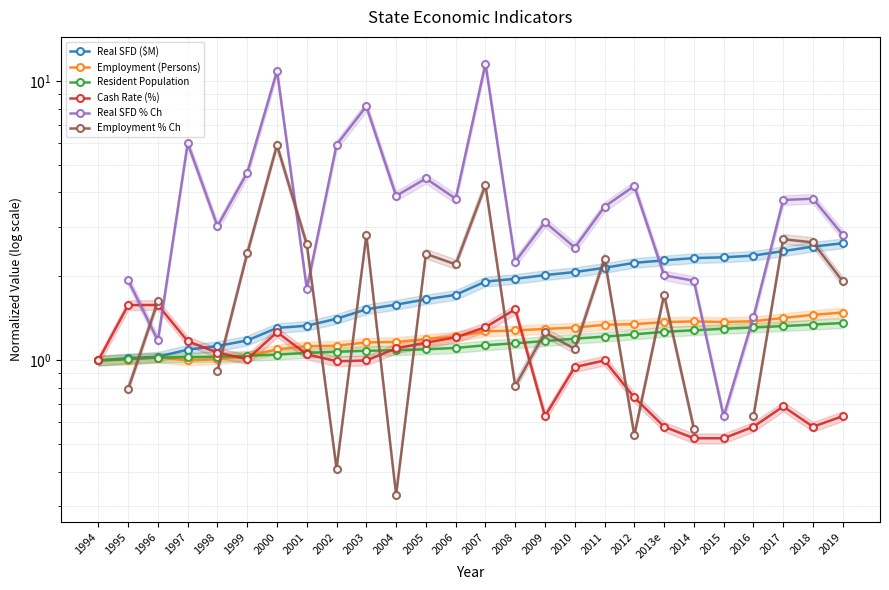

What is the label of the 6th point from the left?

1999